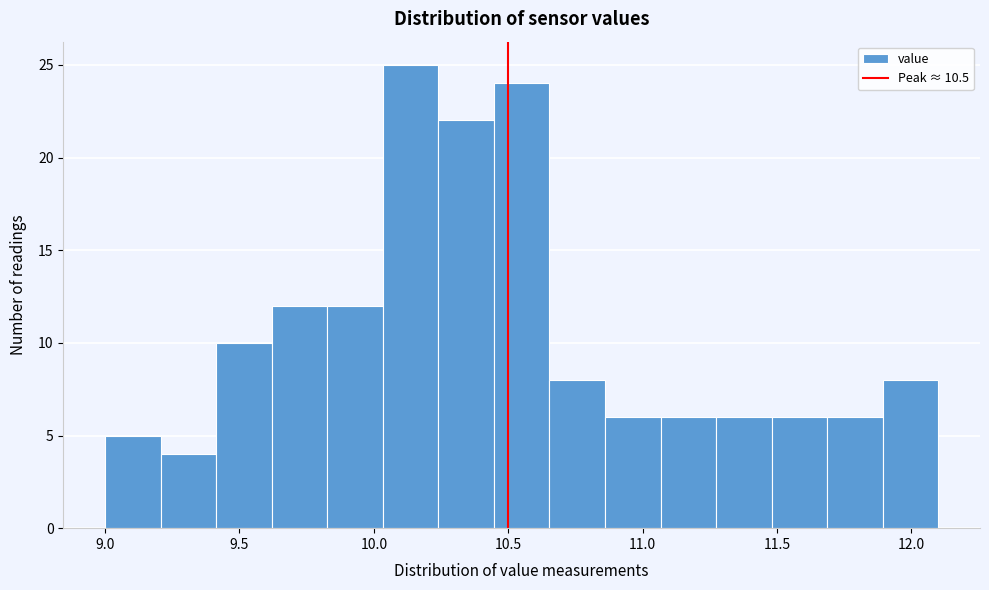

Which range on the x-axis has the tallest bar?

10.05 to 10.25